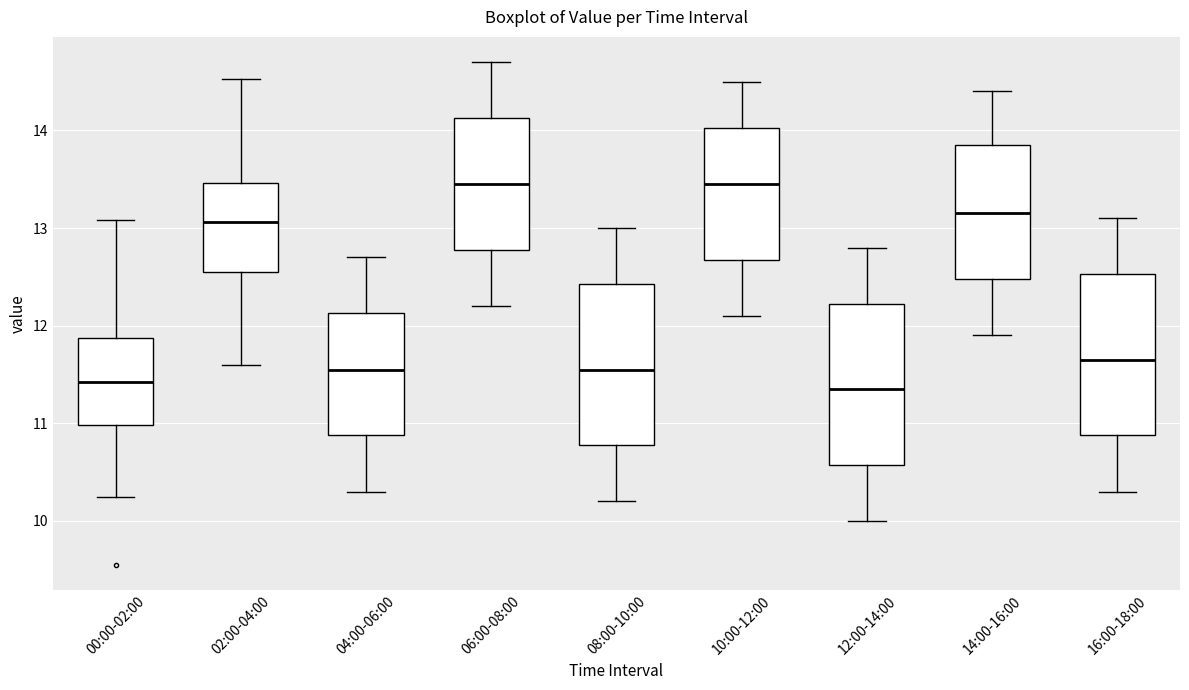

Reading left to right, read every box against the y-axis: the position of its median line, the range the box covers, and the ends of its whiskers. The values are not printed on the chart, so give them approximately, as read against the axis.

00:00-02:00: median 11.4, box 11.0 to 11.9, whiskers 10.3 to 13.1
02:00-04:00: median 13.1, box 12.6 to 13.5, whiskers 11.6 to 14.5
04:00-06:00: median 11.6, box 10.9 to 12.1, whiskers 10.3 to 12.7
06:00-08:00: median 13.5, box 12.8 to 14.1, whiskers 12.2 to 14.7
08:00-10:00: median 11.6, box 10.8 to 12.4, whiskers 10.2 to 13.0
10:00-12:00: median 13.5, box 12.7 to 14.0, whiskers 12.1 to 14.5
12:00-14:00: median 11.4, box 10.6 to 12.2, whiskers 10.0 to 12.8
14:00-16:00: median 13.2, box 12.5 to 13.9, whiskers 11.9 to 14.4
16:00-18:00: median 11.7, box 10.9 to 12.5, whiskers 10.3 to 13.1